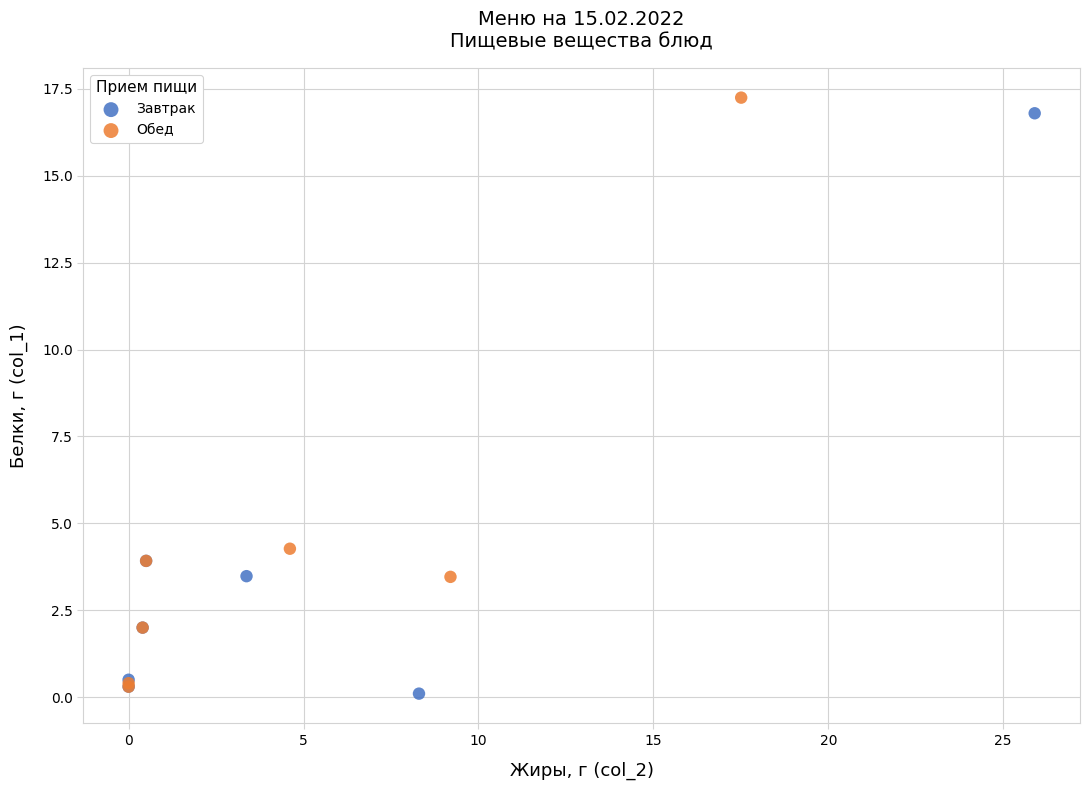

Which series reaches the minimum Y coordinate?

Завтрак